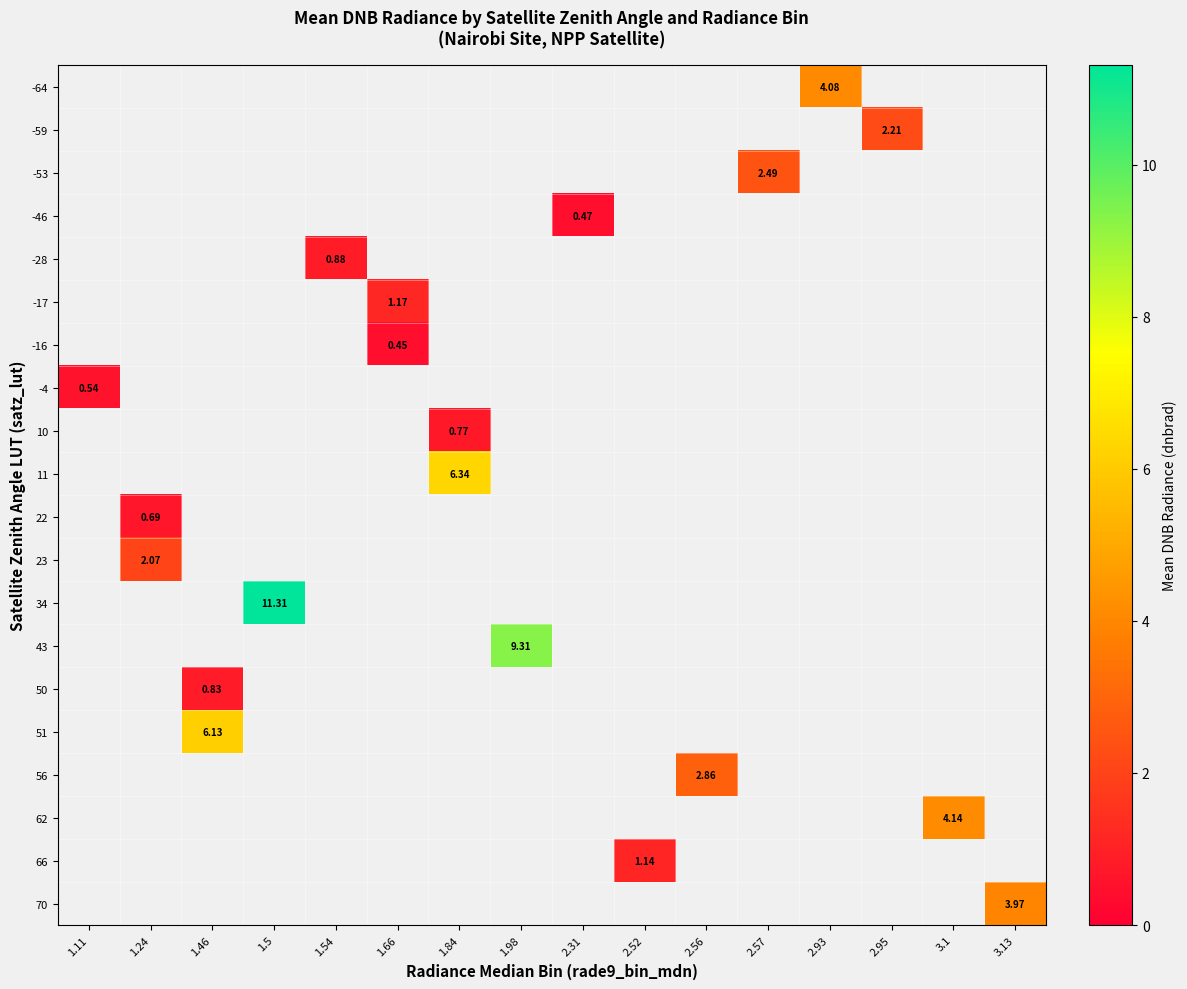

Which label corresponds to the largest value in the chart?

1.5